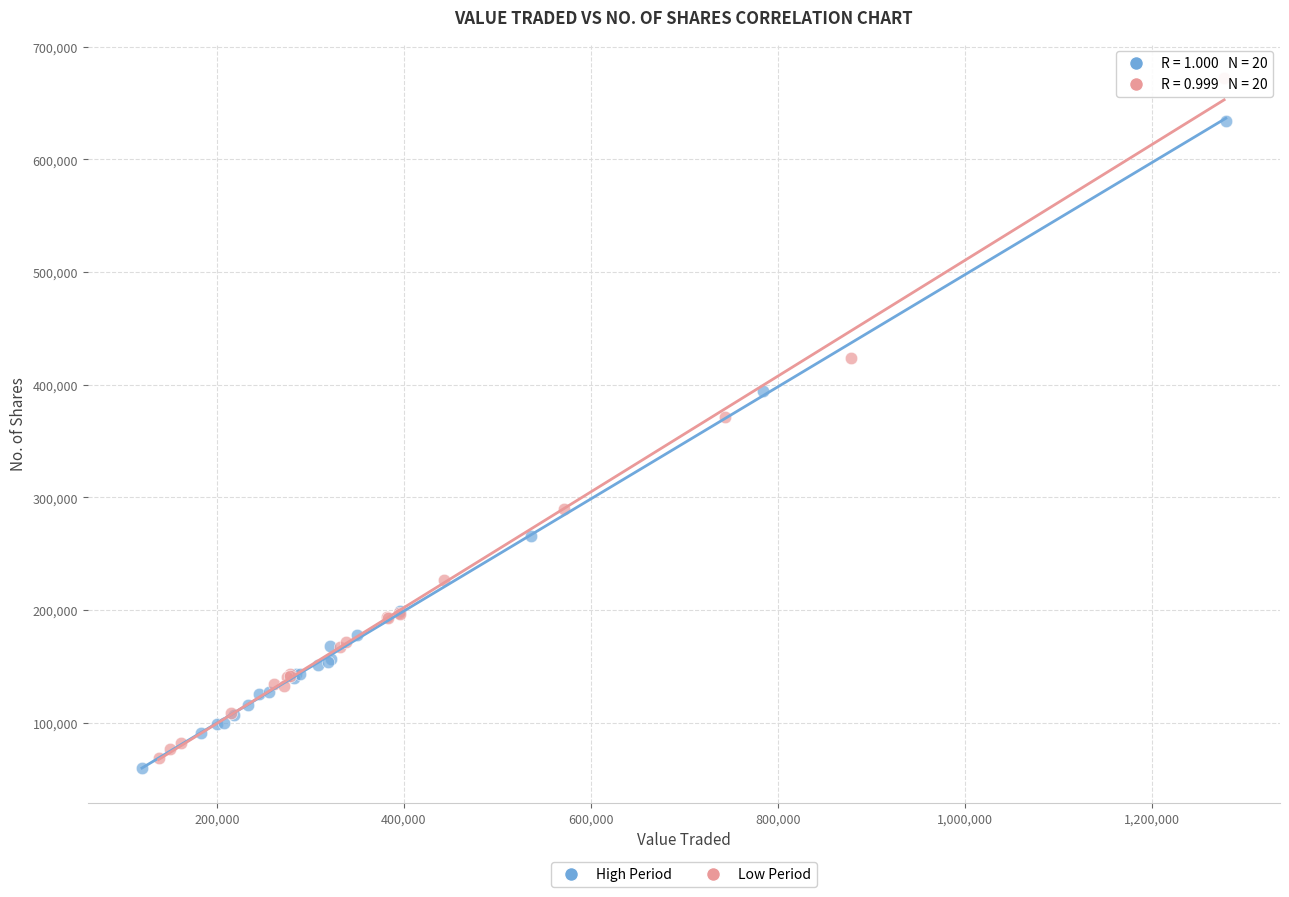

What are all the series names shown in the legend?

High Period, Low Period